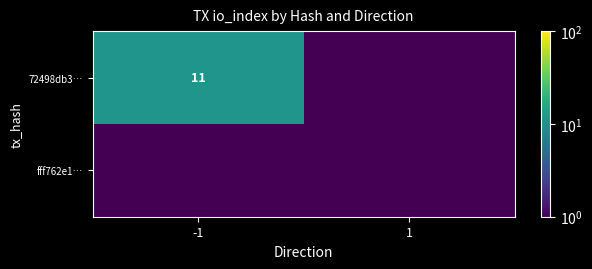

The value of 72498db3… at -1 is 11.0. True or false?

True